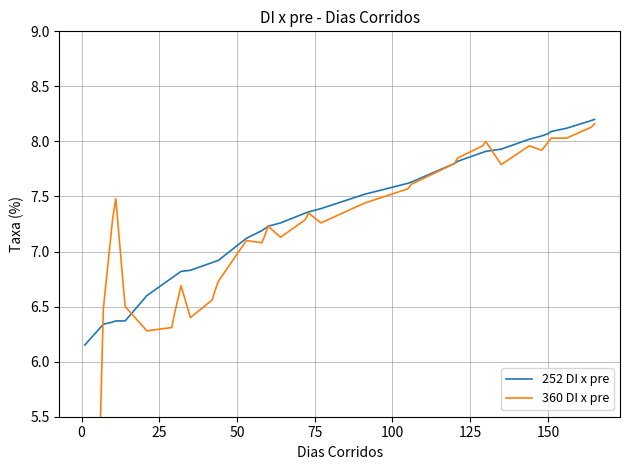

What is the highest value of the 252 DI x pre series?

8.2